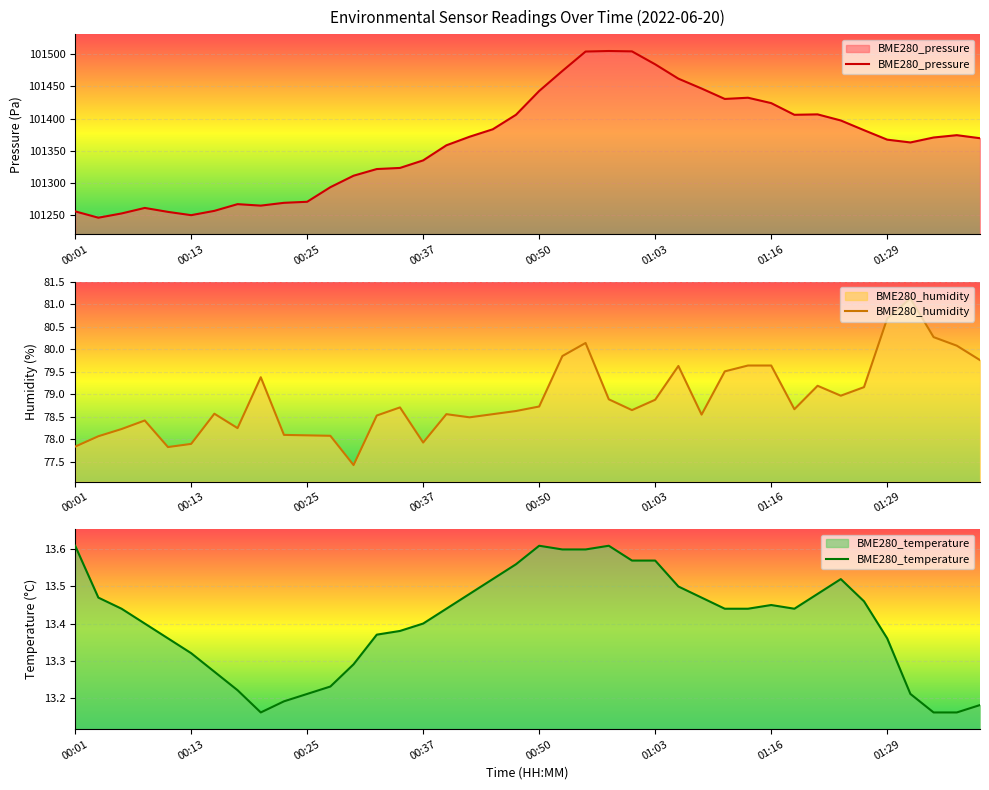

At which category is the sum across all series the highest?

22